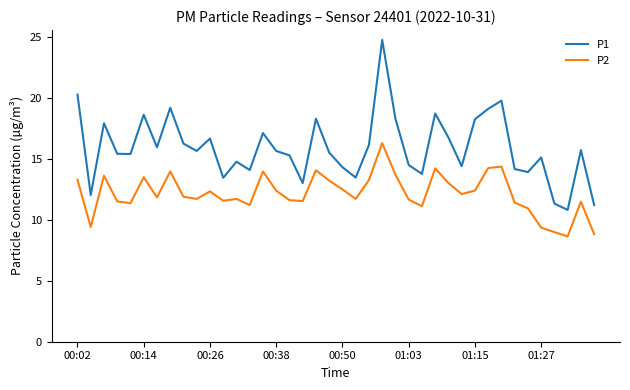

Does the chart display data point markers on the line(s)?

No